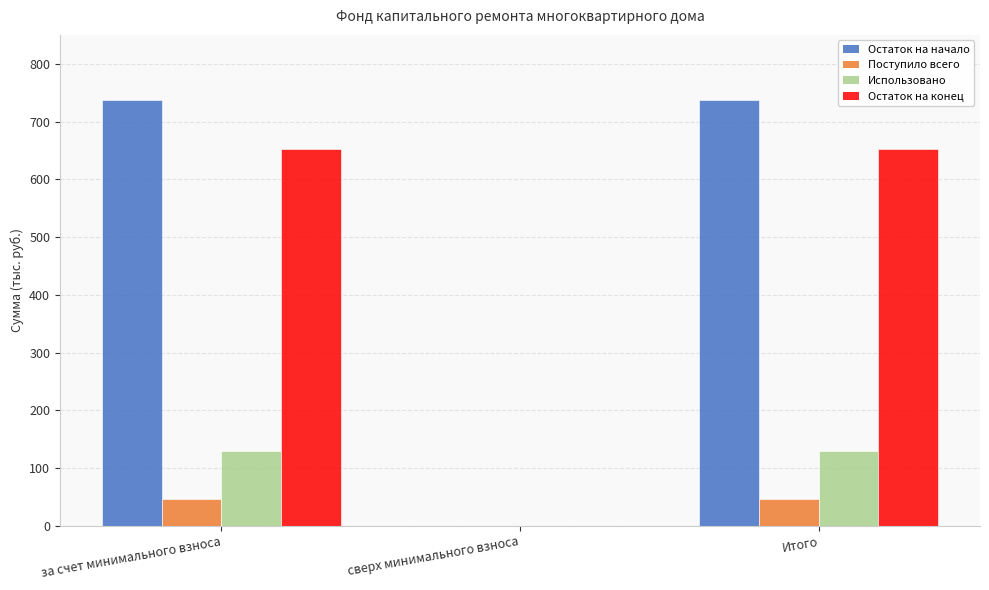

Count the number of data series in this chart.

4